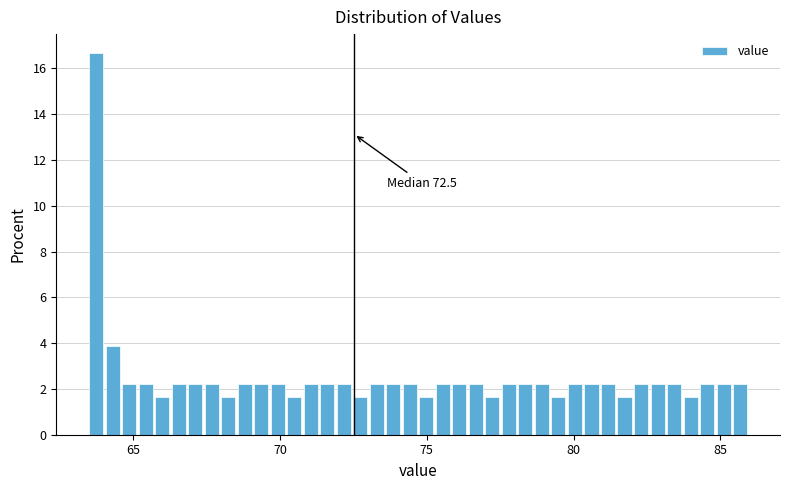

Around what value on the x-axis is the tallest bar? Give the approximate position of its centre, as read against the axis.

63.5